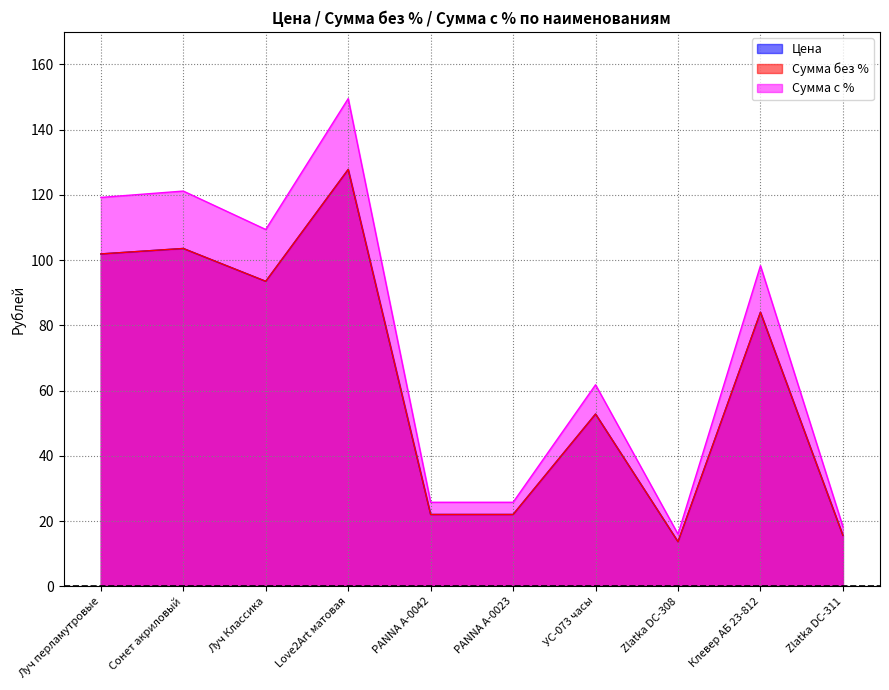

Reading left to right, transcribe all the data shown in this chart.

Цена: Луч перламутровые=101.9	Сонет акриловый=103.6	Луч Классика=93.5	Love2Art матовая=127.8	PANNA А-0042=22.0	PANNA А-0023=22.0	УС-073 часы=52.8	Zlatka DC-308=13.7	Клевер АБ 23-812=84.0	Zlatka DC-311=15.6
Сумма без %: Луч перламутровые=101.9	Сонет акриловый=103.6	Луч Классика=93.5	Love2Art матовая=127.8	PANNA А-0042=22.0	PANNA А-0023=22.0	УС-073 часы=52.8	Zlatka DC-308=13.7	Клевер АБ 23-812=84.0	Zlatka DC-311=15.6
Сумма с %: Луч перламутровые=119.2	Сонет акриловый=121.2	Луч Классика=109.4	Love2Art матовая=149.5	PANNA А-0042=25.7	PANNA А-0023=25.7	УС-073 часы=61.8	Zlatka DC-308=16.0	Клевер АБ 23-812=98.3	Zlatka DC-311=18.3